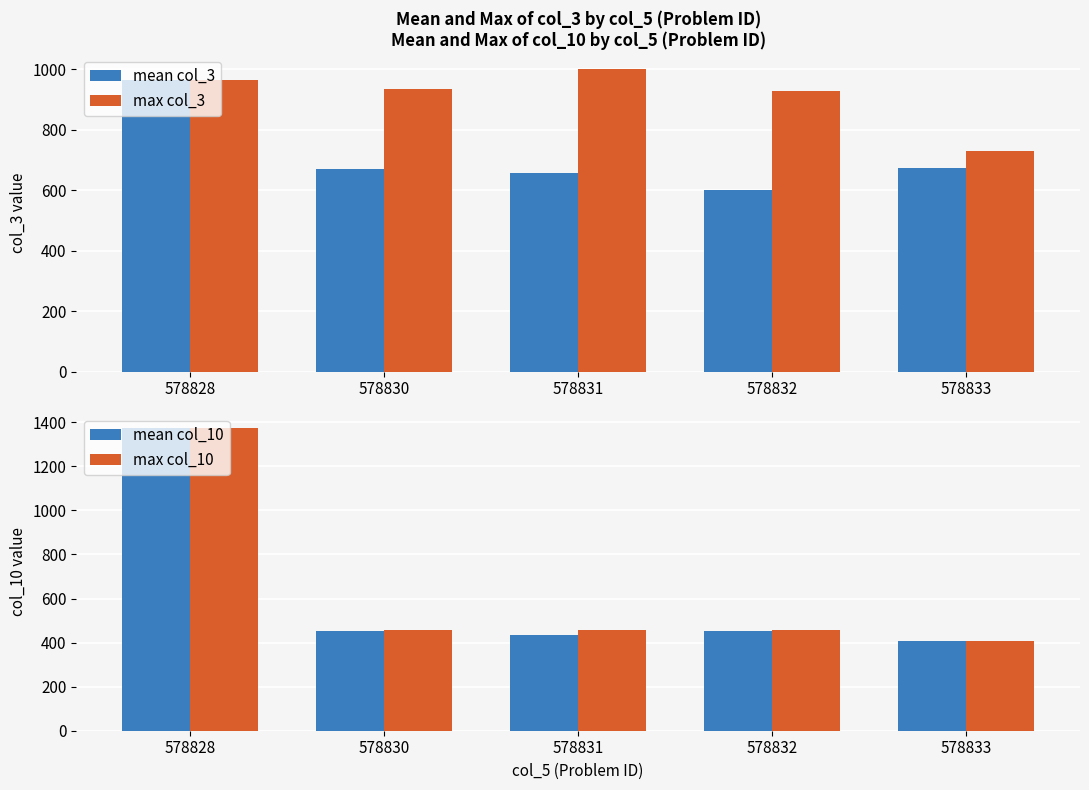

True or false: max col_3 has a value of 933 at 578830.

True